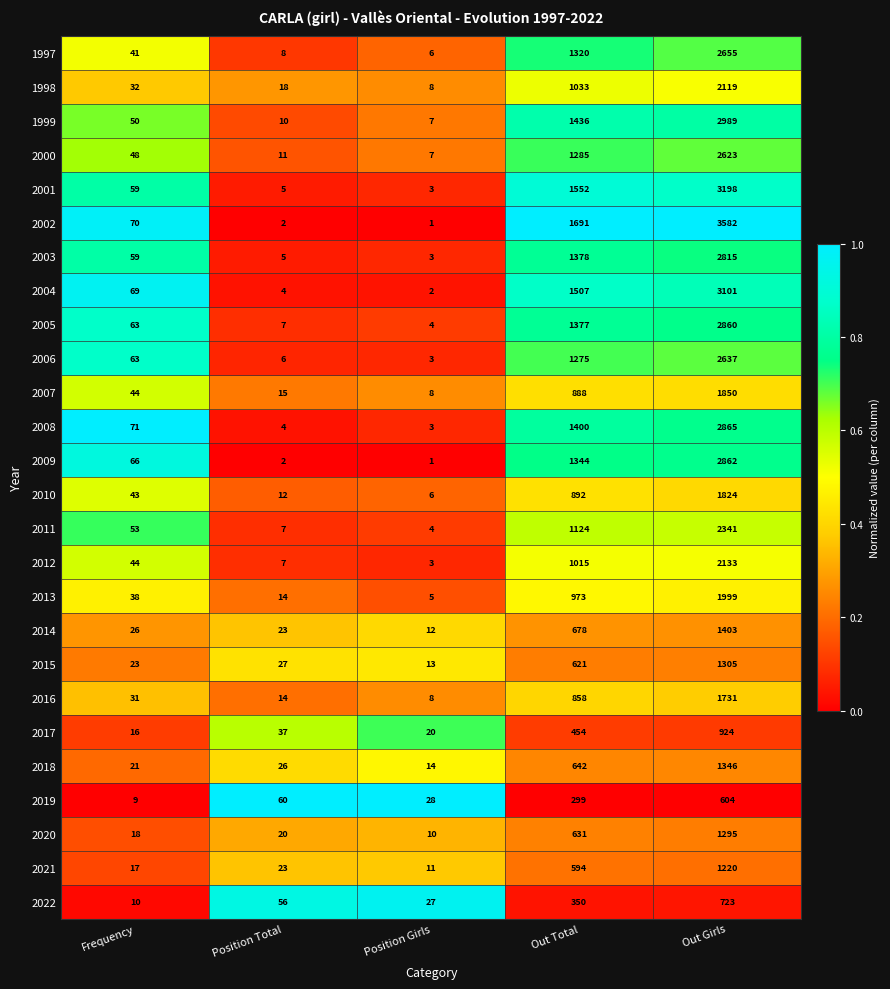

What is the total value across all series at Out Girls?

55004